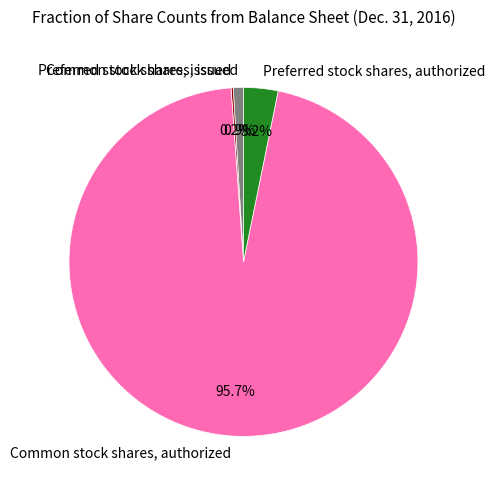

To the nearest percent, what portion does Preferred stock shares, authorized represent?

3%